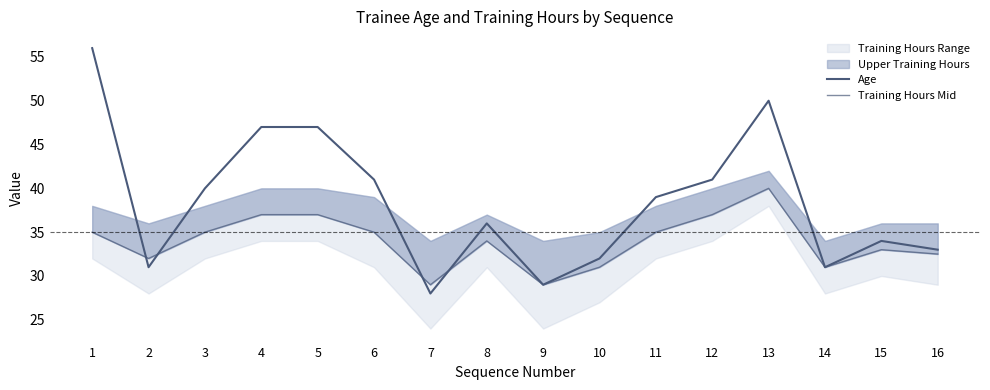

Which series has the largest total across all categories?

Age